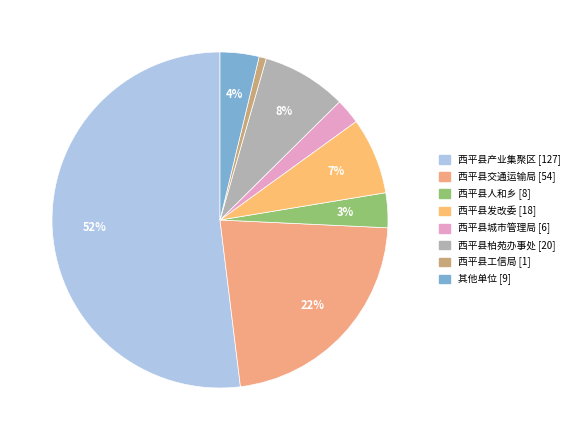

How many segments does this pie chart have?

8